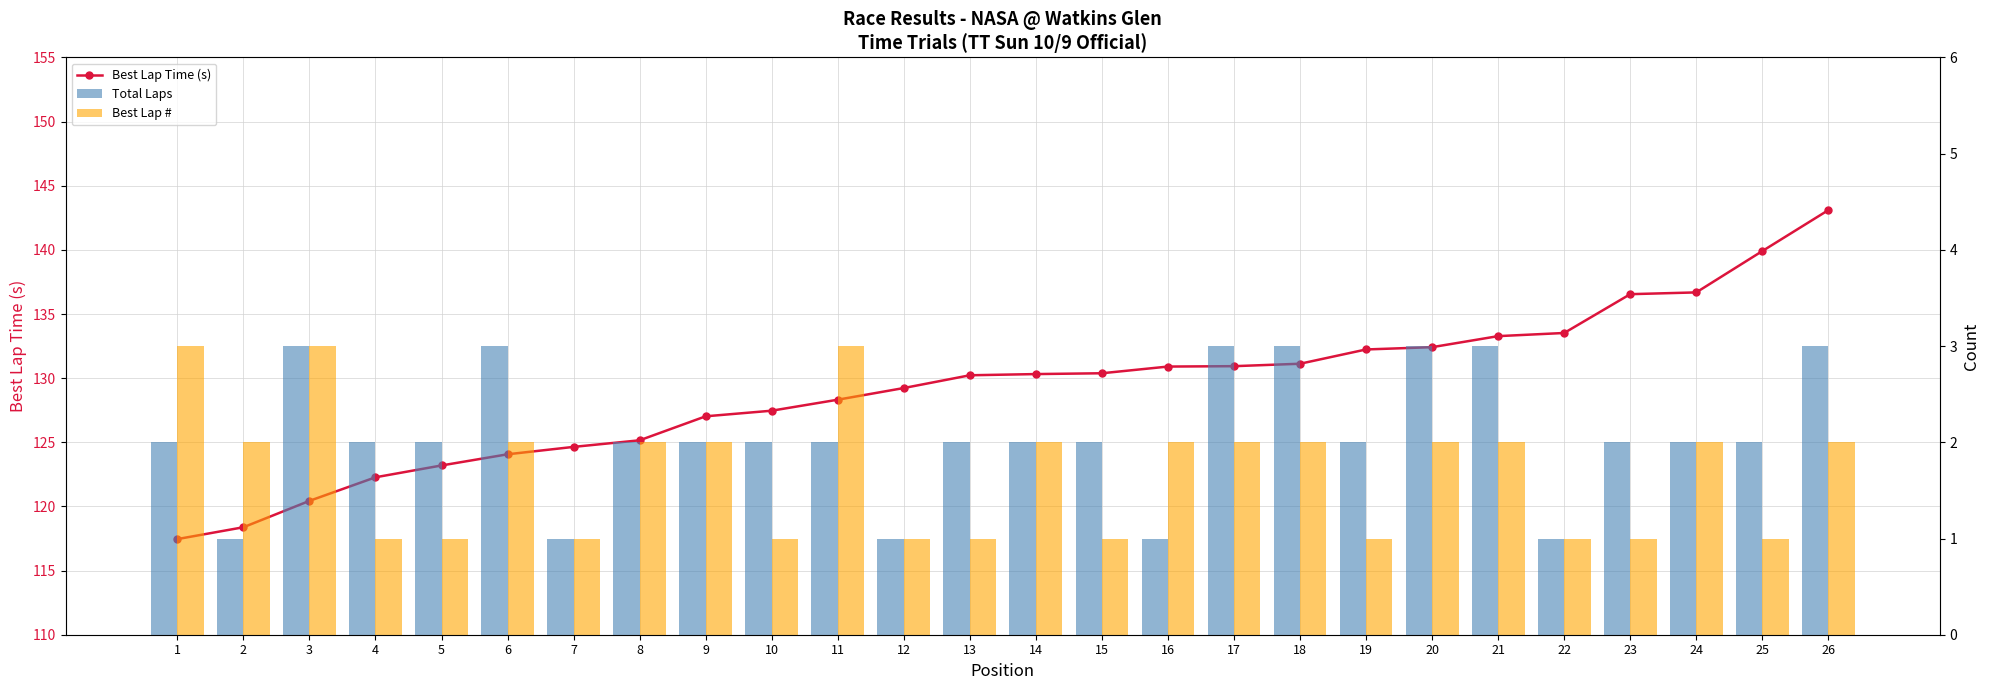

How many data points in Best Lap Time (s) are above 130?

14